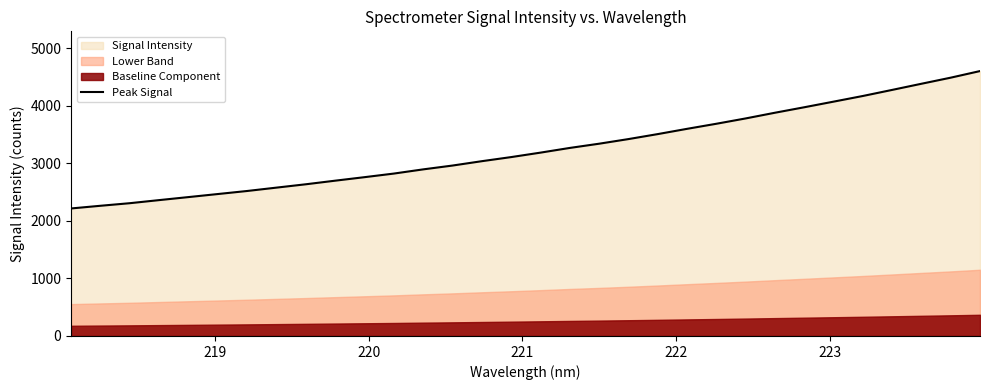

What is the lowest value of the Peak Signal series?

2215.5